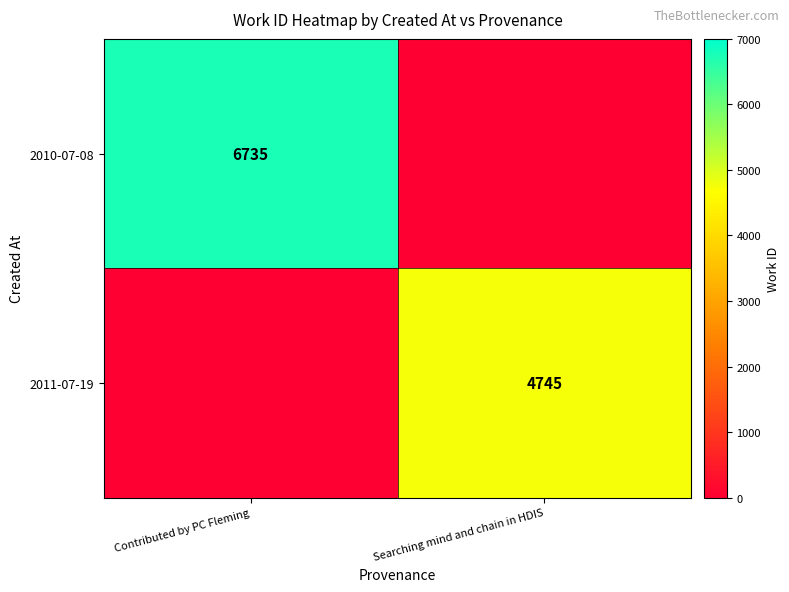

Which has a higher value, Searching mind and chain in HDIS or Contributed by PC Fleming?

Contributed by PC Fleming